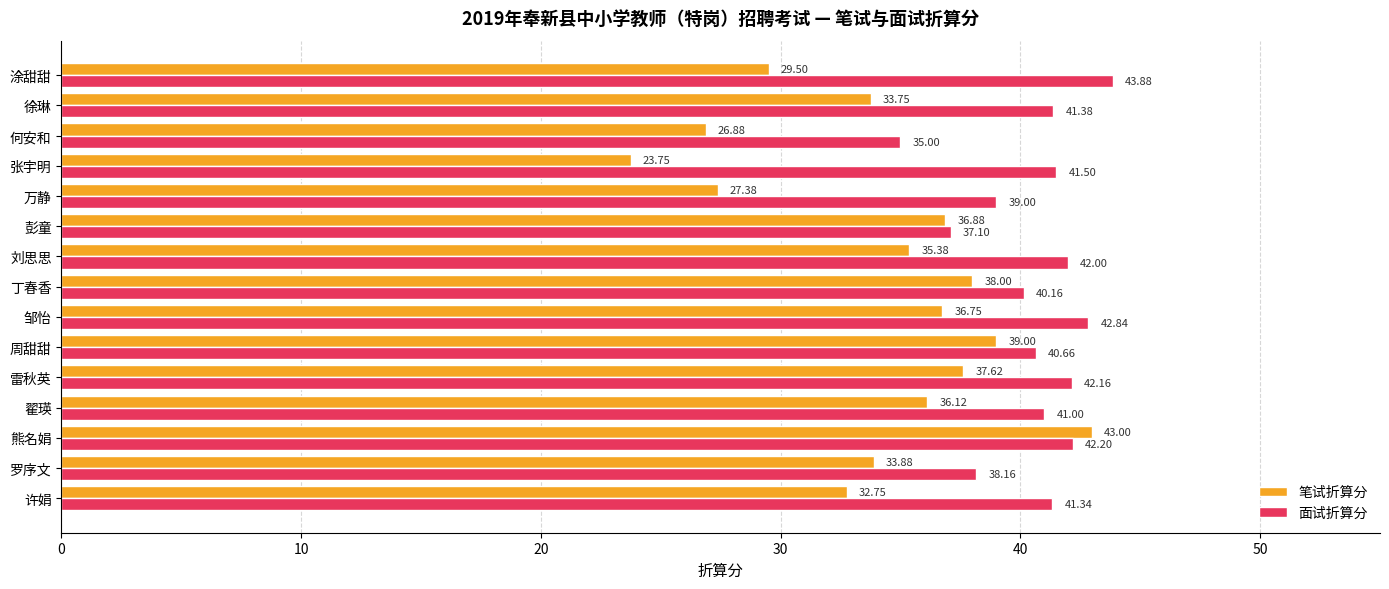

At how many categories does at least one series exceed 34?

15